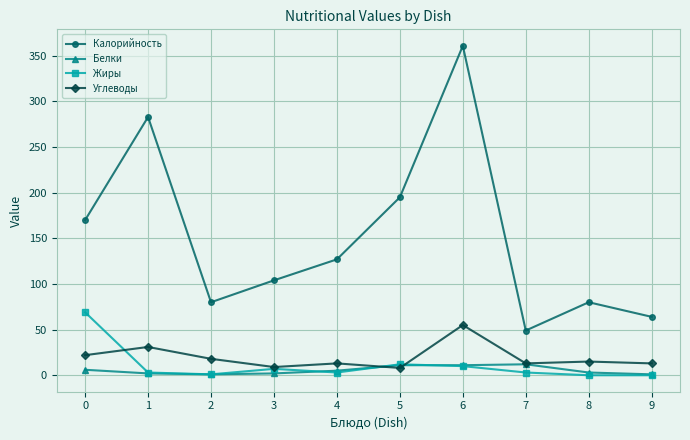

What is the difference between the Калорийность values at 8 and 9?

16